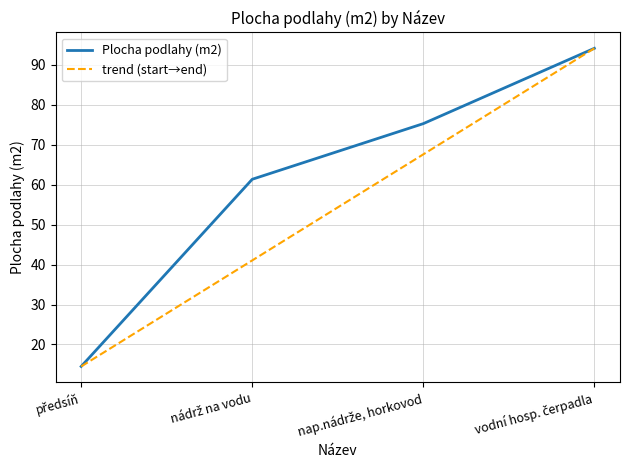

What is the change in value from předsíň to nádrž na vodu?

+46.9